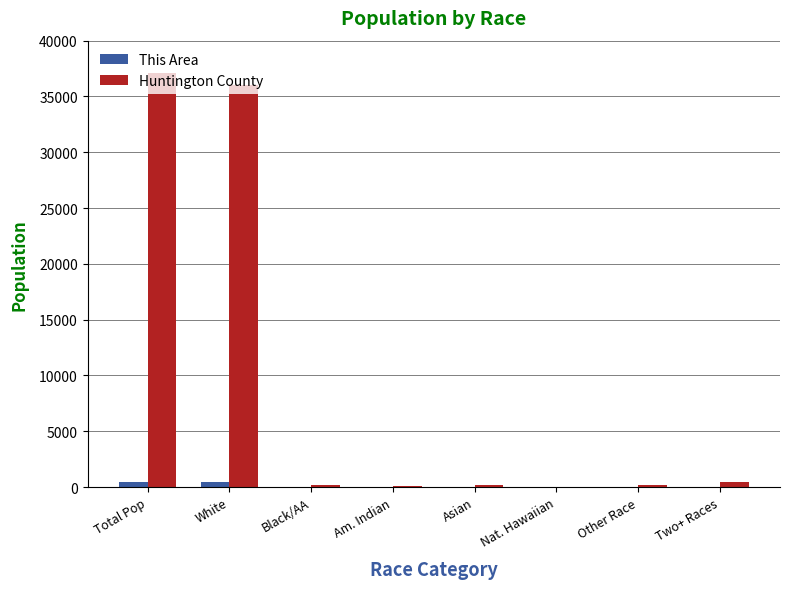

What is the difference between the This Area values at Asian and Nat. Hawaiian?

5